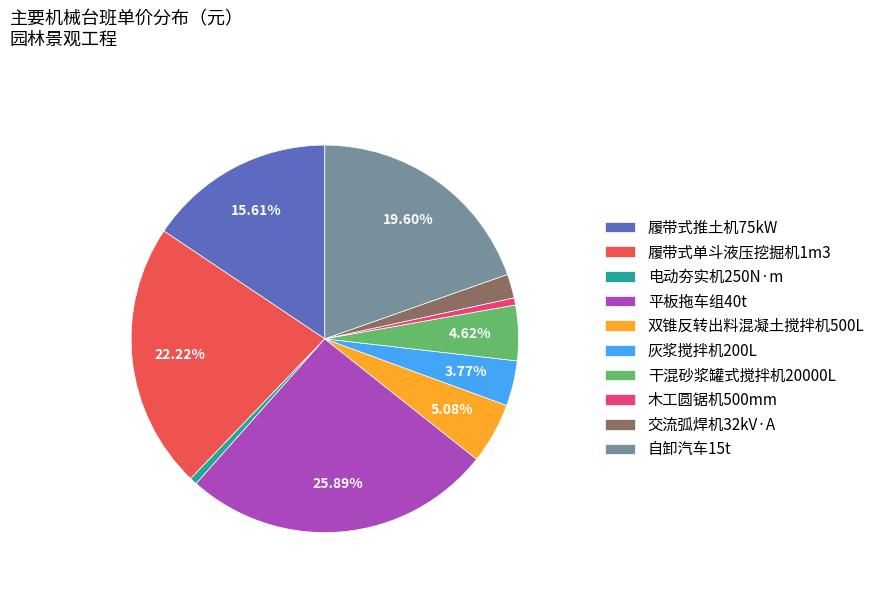

Is there a majority slice in this chart?

No